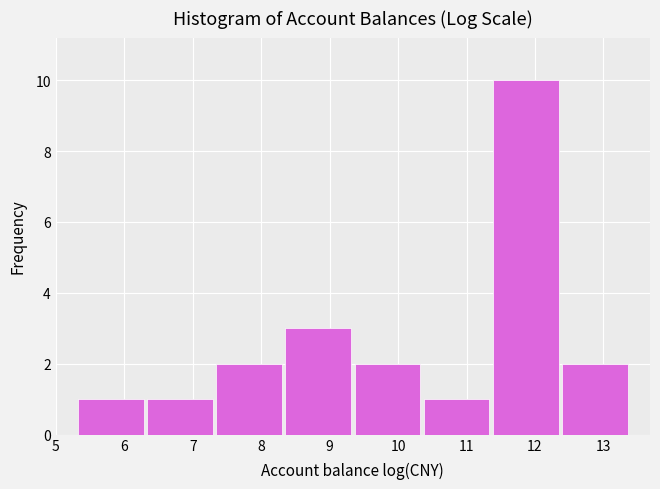

Reading left to right, list every bar in this chart as the range it spans on the x-axis followed by its height. Neither the bar edges nor the heights are printed on the chart, so give them approximately, as read against the axes.

5.3 to 6.3: 1
6.3 to 7.3: 1
7.3 to 8.3: 2
8.3 to 9.3: 3
9.3 to 10.3: 2
10.3 to 11.4: 1
11.4 to 12.4: 10
12.4 to 13.4: 2